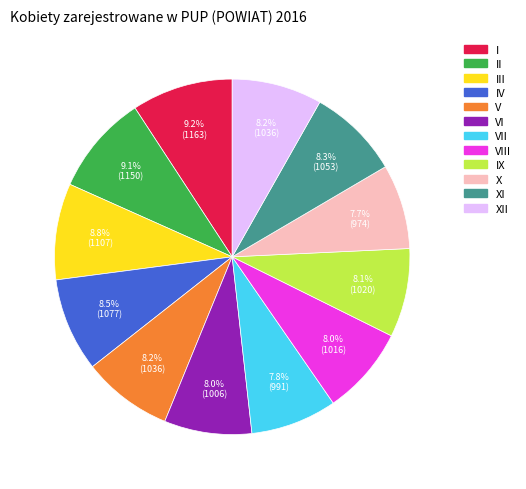

What is the ratio of the value at X to the value at I?

0.8